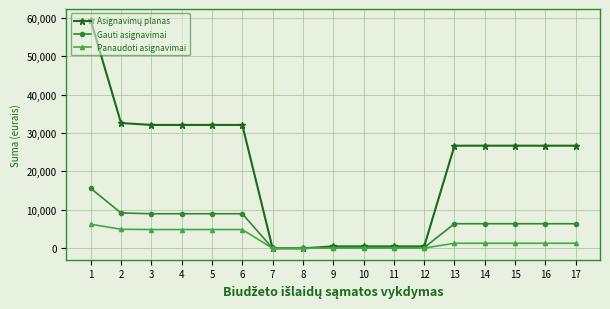

How many categories are shown in the chart?

17